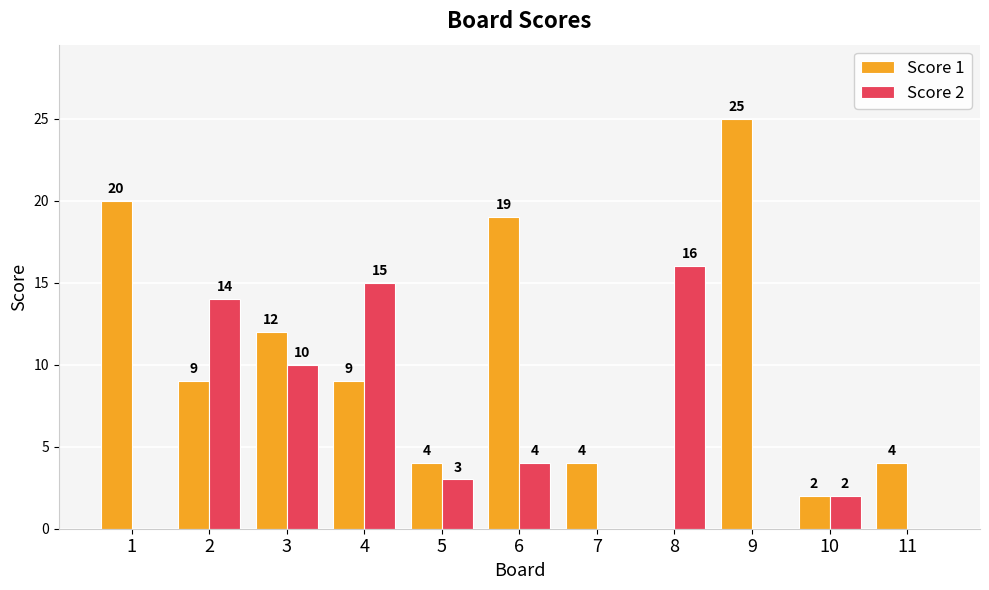

True or false: Score 2 has a value of 3 at 5.

True